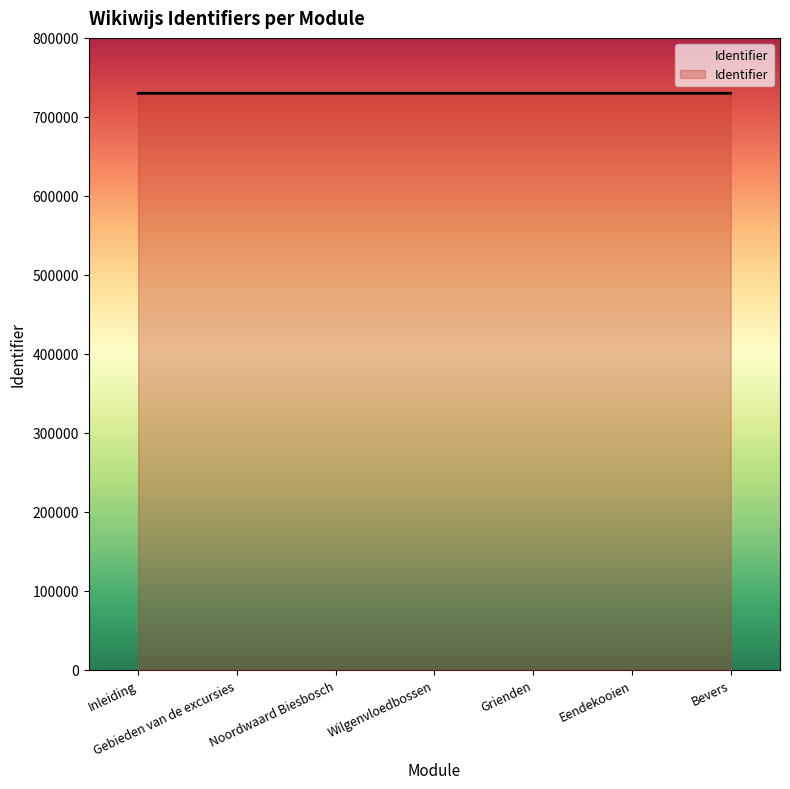

What is the change in value from Gebieden van de excursies to Eendekooien?

+10